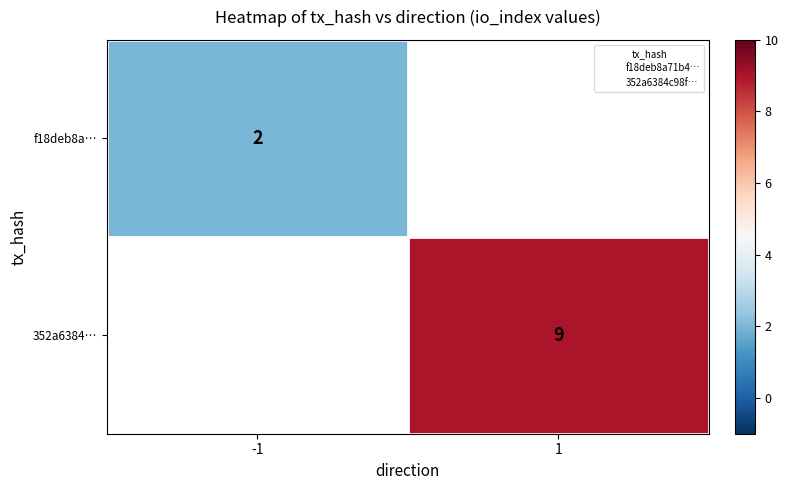

How many categories are shown in the chart?

2